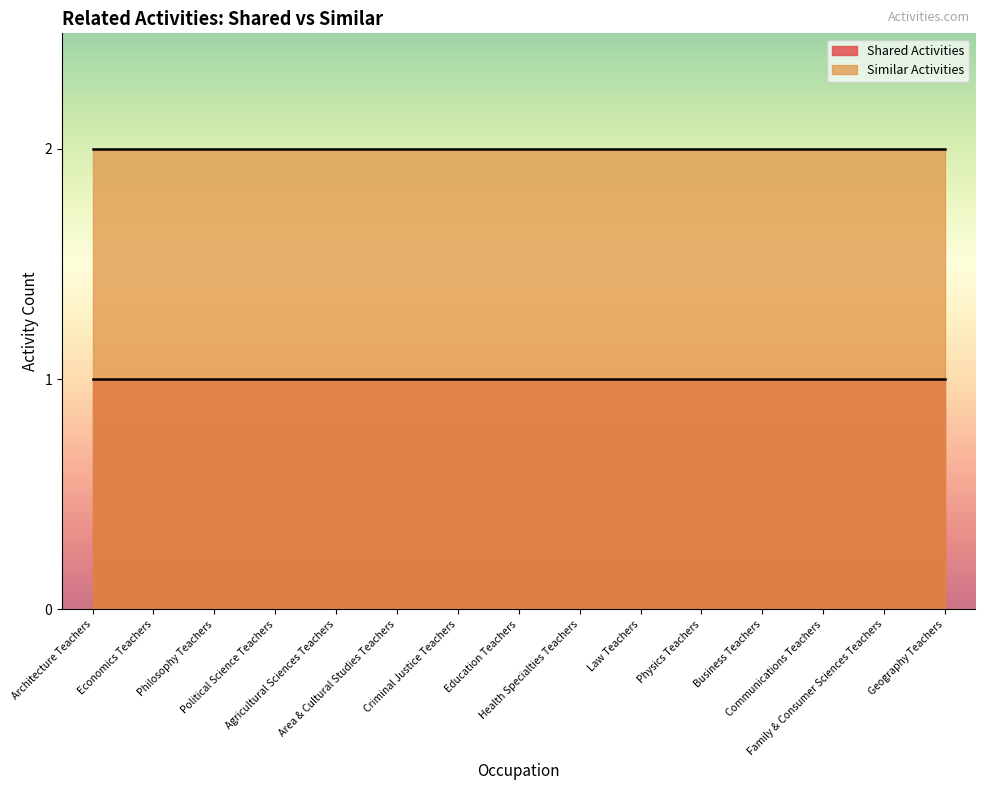

What is the value of the Similar Activities point at the 13th from the left?

2